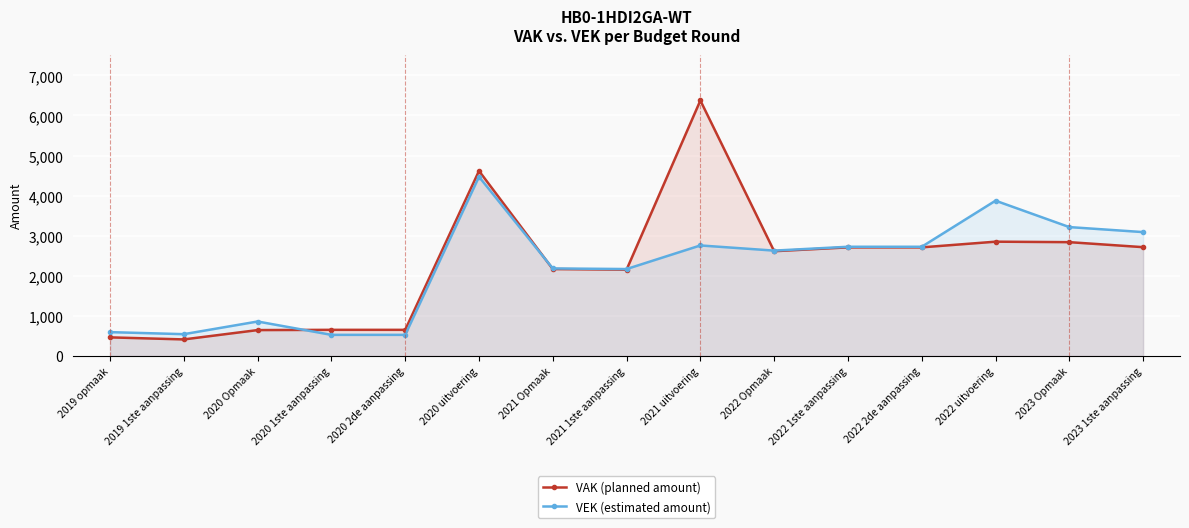

Where is the first local minimum for VEK (estimated amount)?

2019 1ste aanpassing